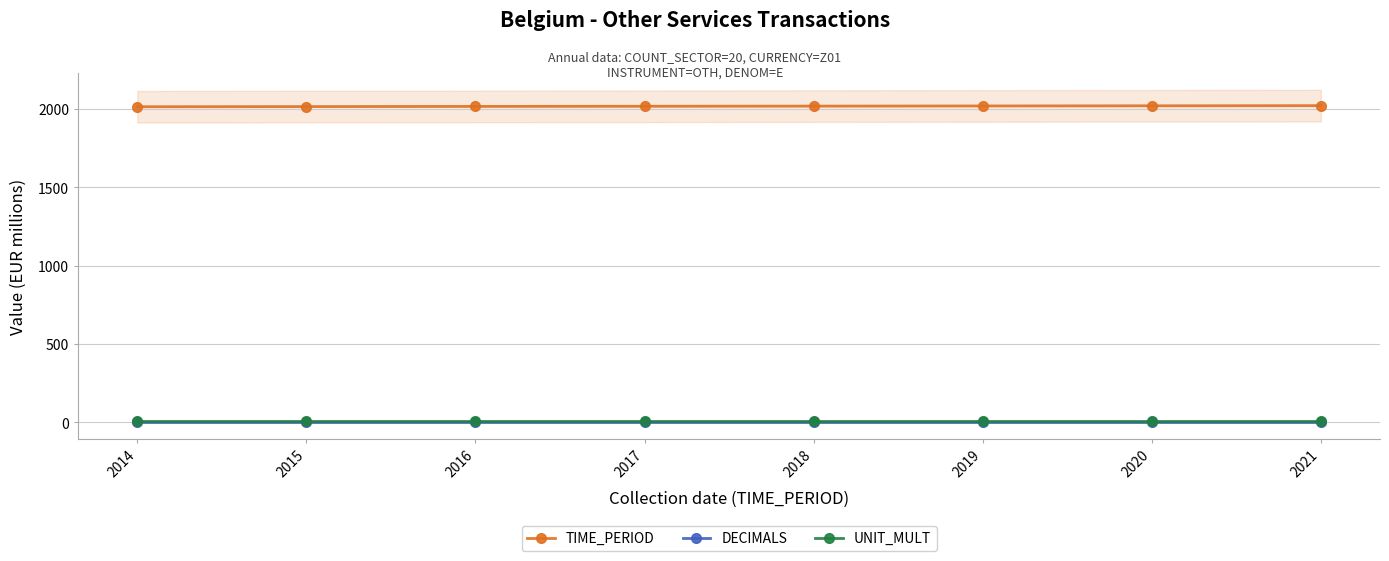

What is the approximate value of TIME_PERIOD at 2014?

2014